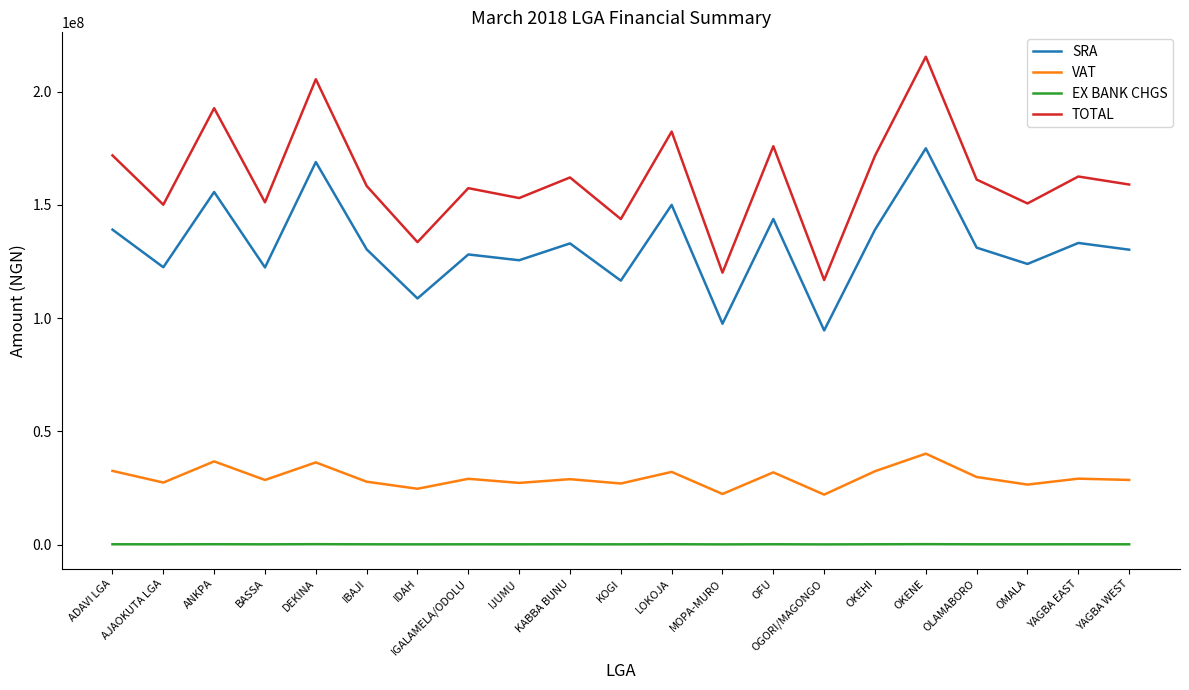

What is the average value of the SRA series?

131842620.6